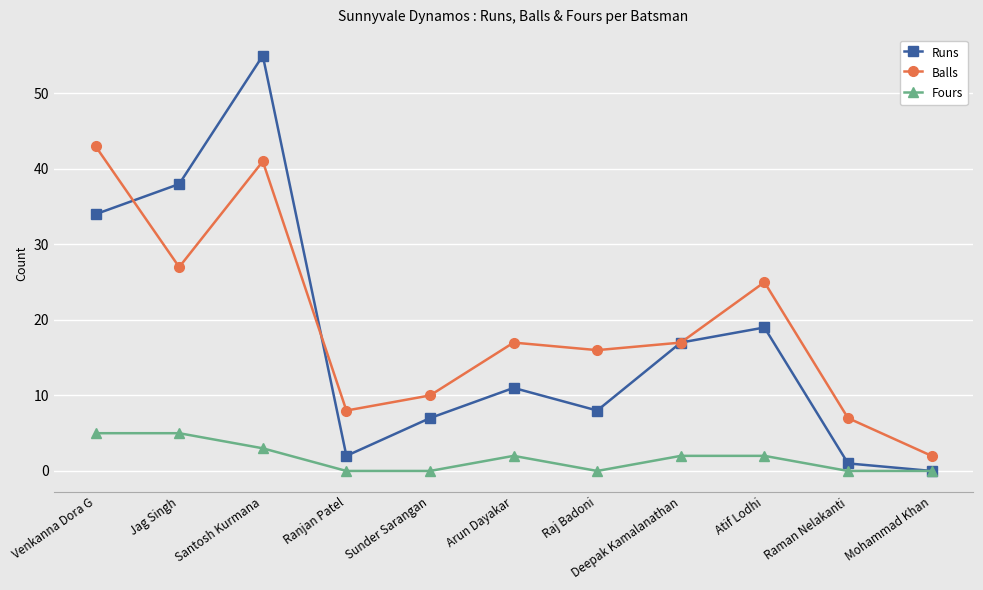

What is the difference between the second highest and second lowest values in the Balls series?

34